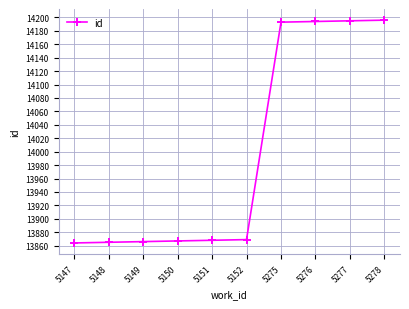

What is the difference between the second highest and second lowest values?

330